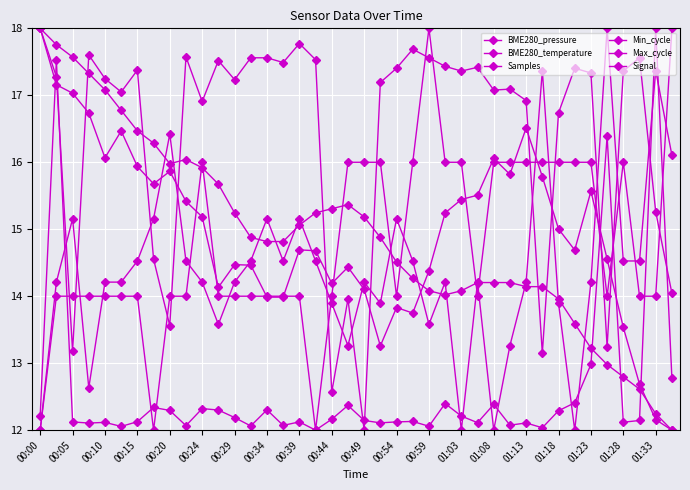

Does the chart have visible grid lines?

Yes